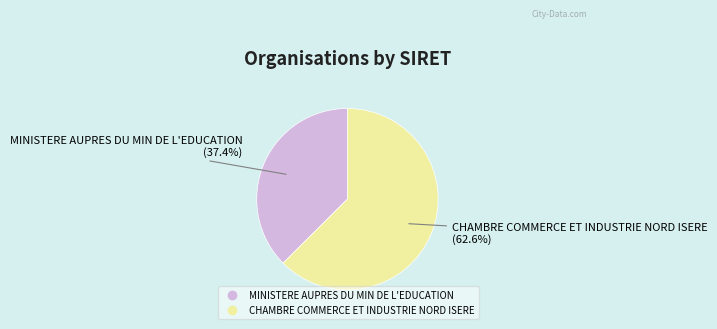

To the nearest percent, what is the combined percentage of MINISTERE AUPRES DU MIN DE L'EDUCATION and CHAMBRE COMMERCE ET INDUSTRIE NORD ISERE?

100%